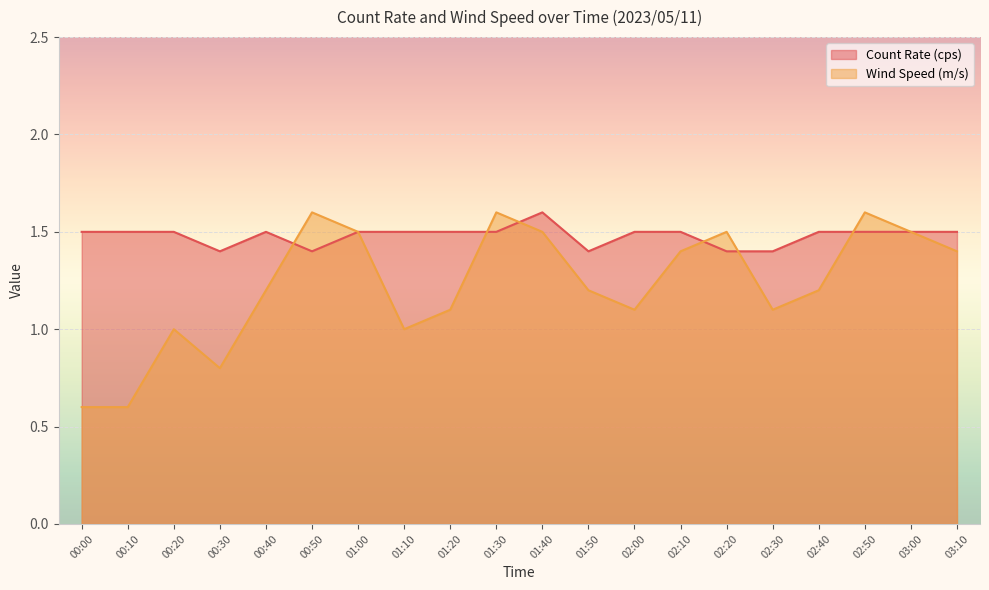

Does the chart display data point markers on the line(s)?

No